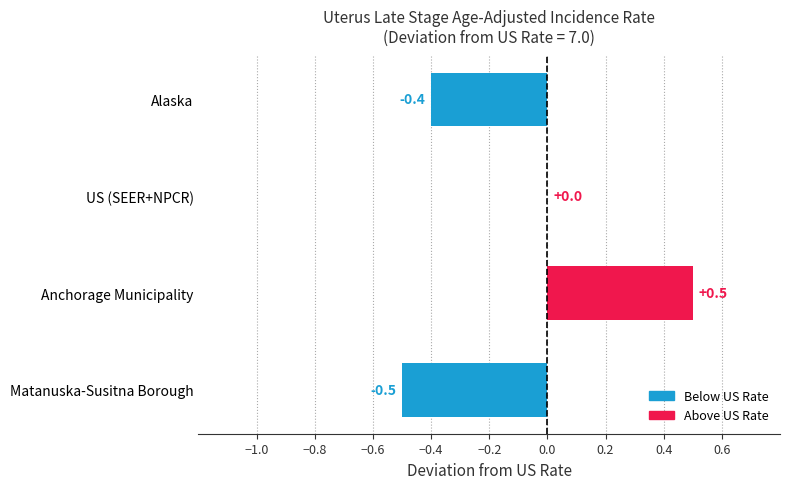

How many series are shown in this chart?

1